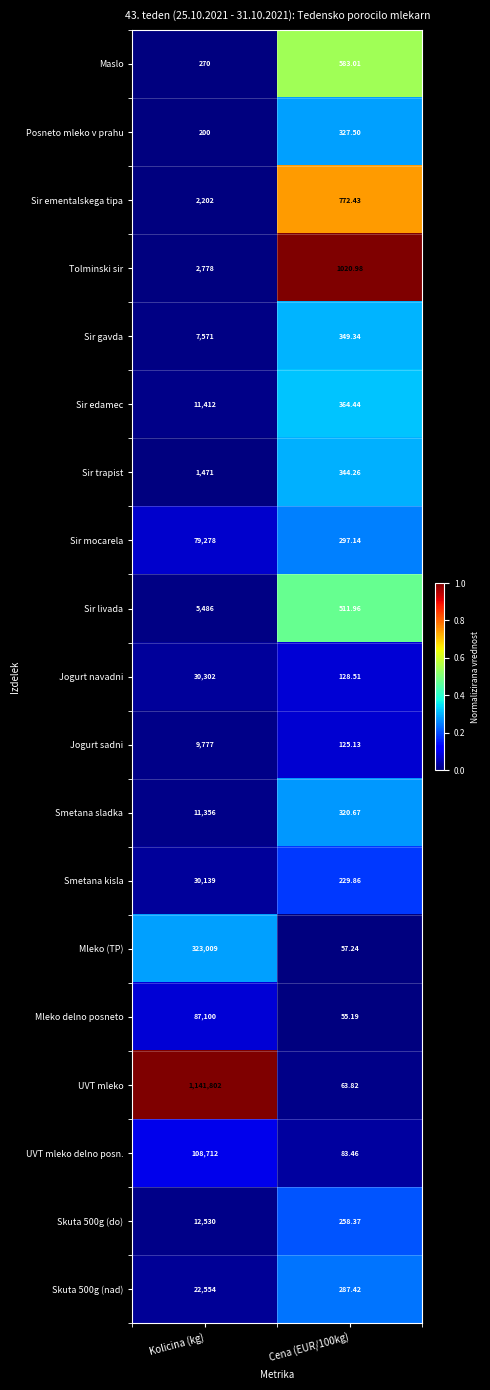

Which category has the highest value in the Tolminski sir series?

Kolicina (kg)